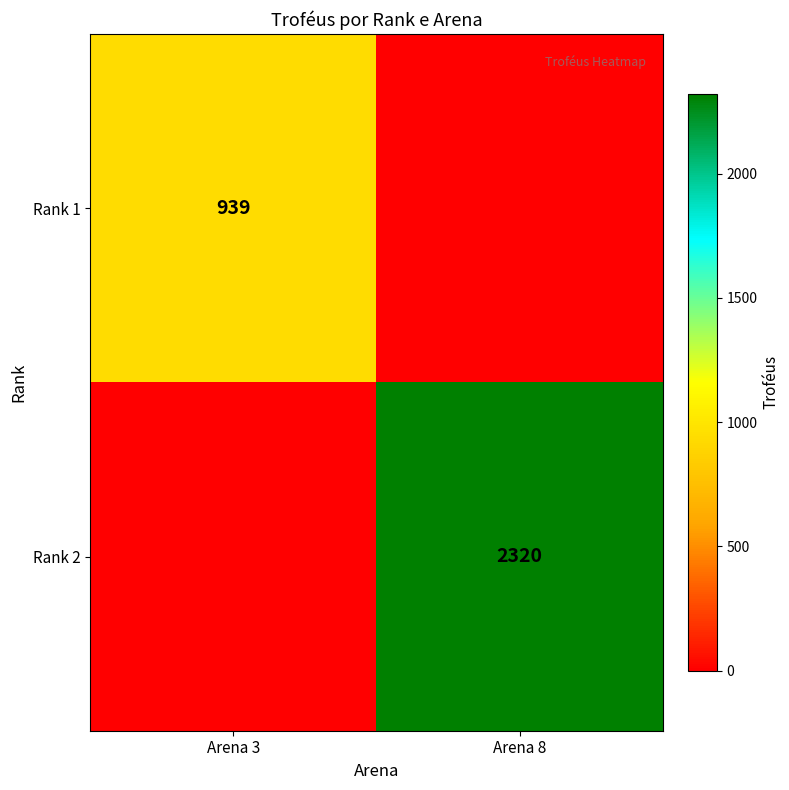

The Rank 1 series shows 939 at Arena 3. True or false?

True